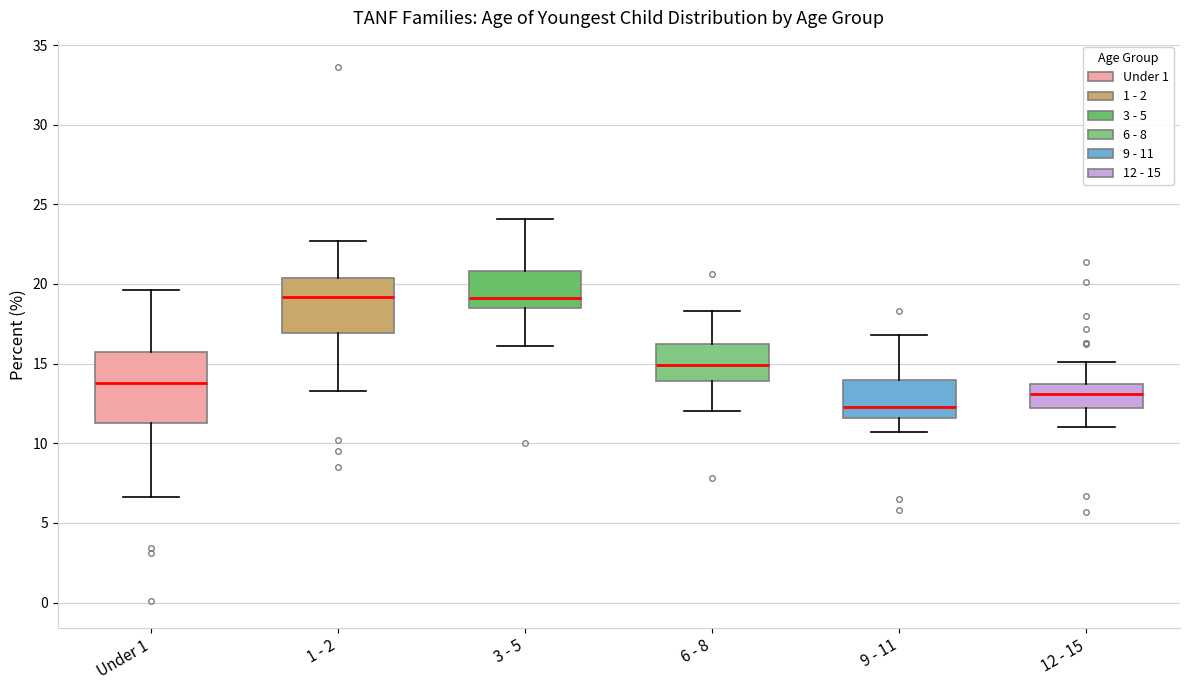

Which box is the tallest, from its lower edge to its upper edge?

Under 1